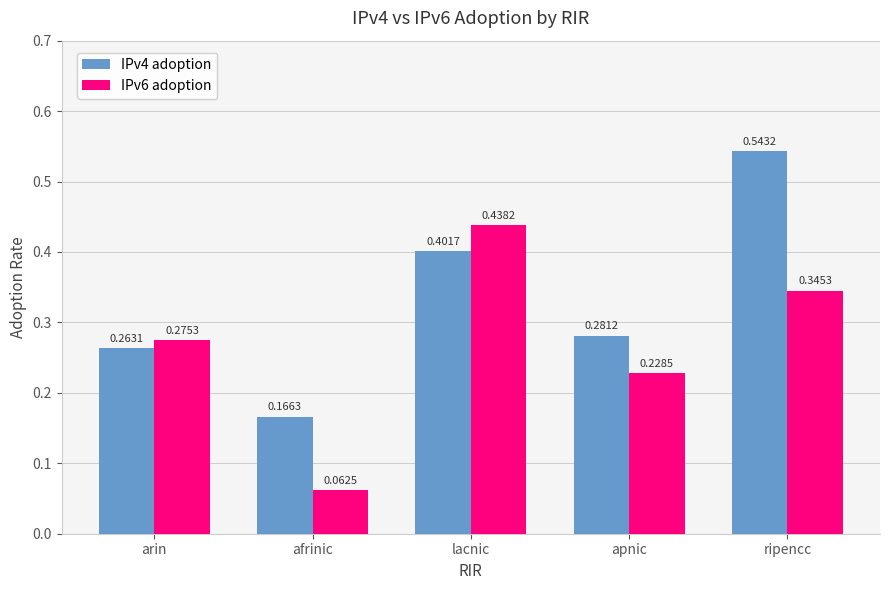

At which label is IPv6 adoption closest to 0?

afrinic